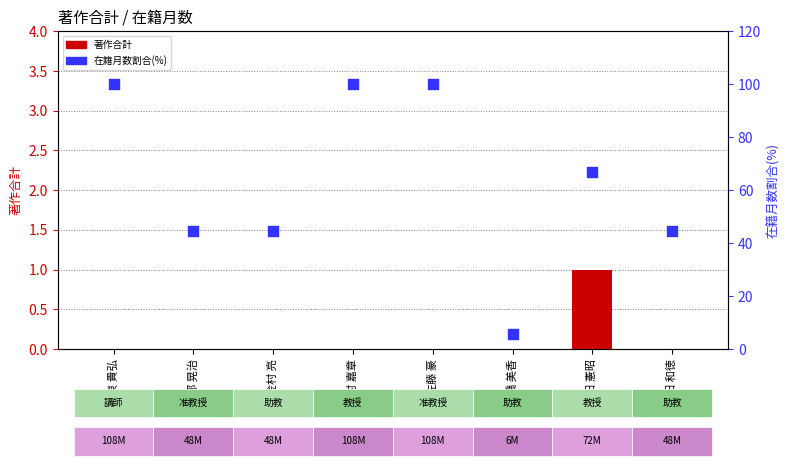

What is the total value across all series at 松田 和徳?

44.4